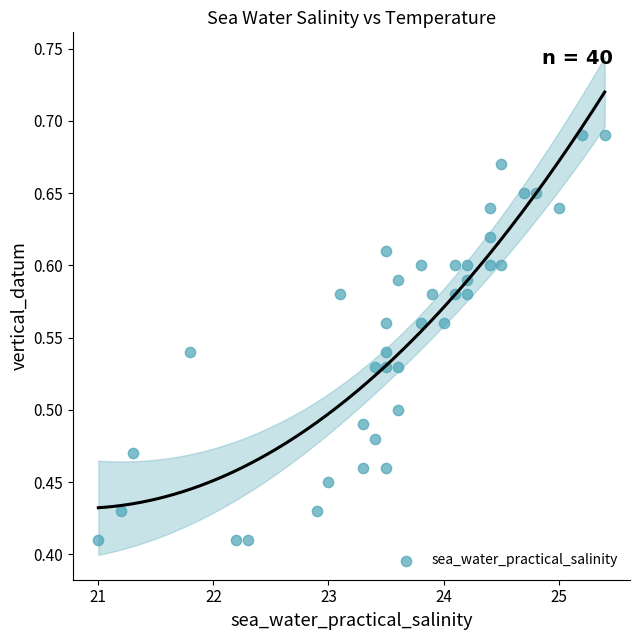

What is the range of X values (max minus min)?

4.4